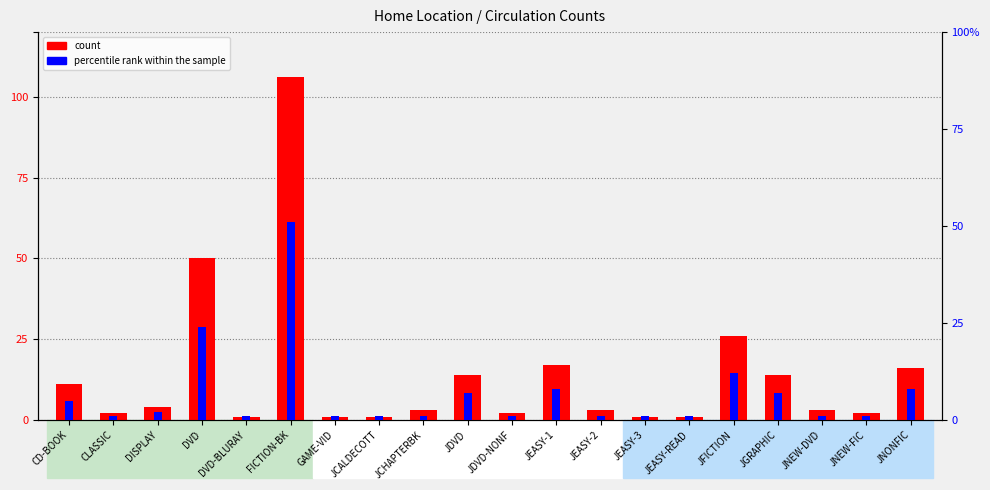

Is it true that percentile rank within the sample equals 1 at DVD-BLURAY?

False